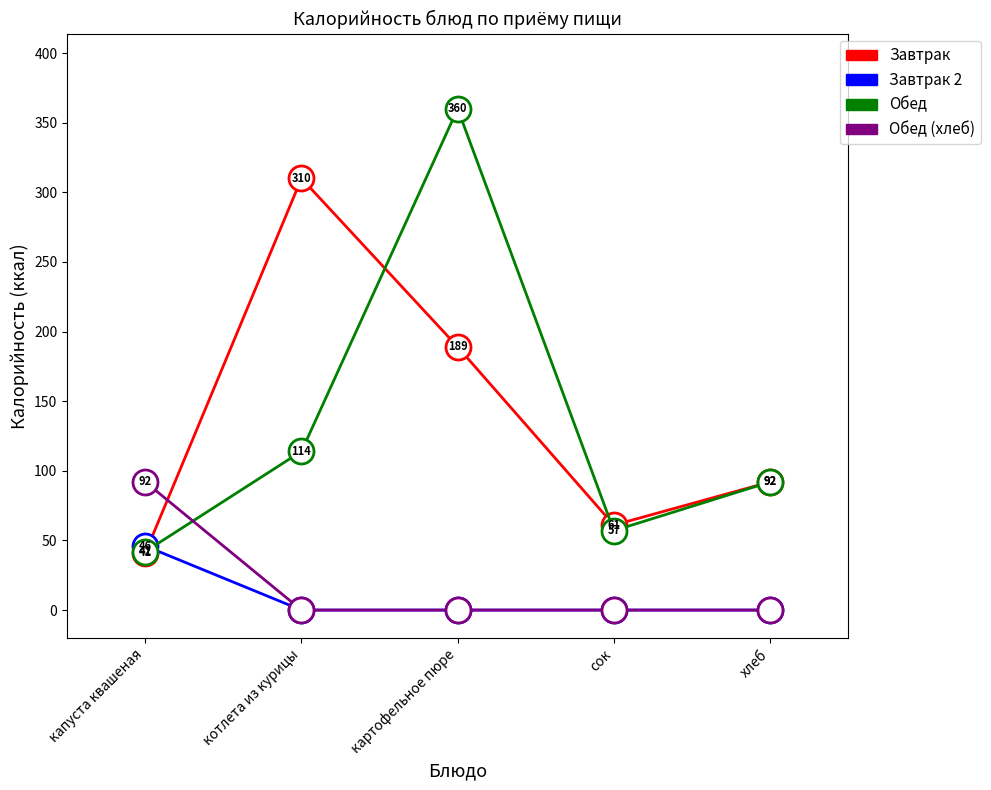

The value of Обед (хлеб) at сок is -44. True or false?

False